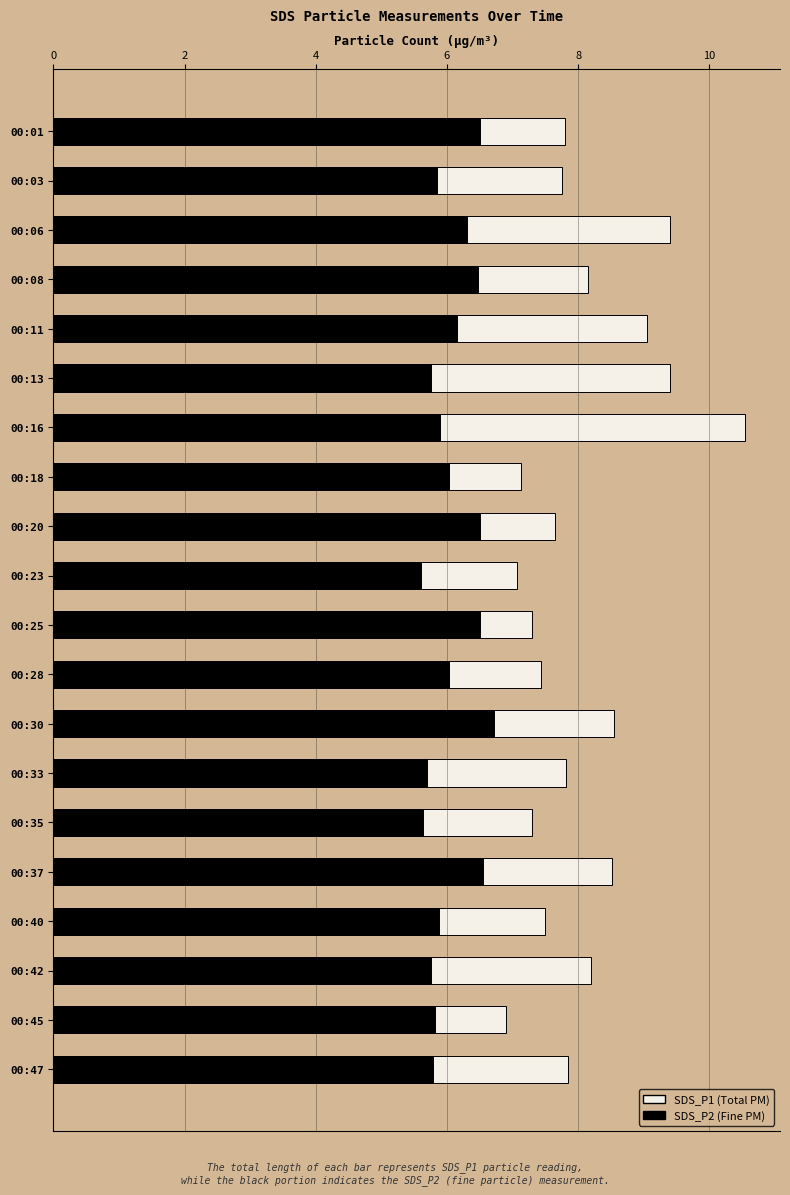

Is the value of SDS_P2 at 00:37 greater than the value of SDS_P1 at 00:06?

No